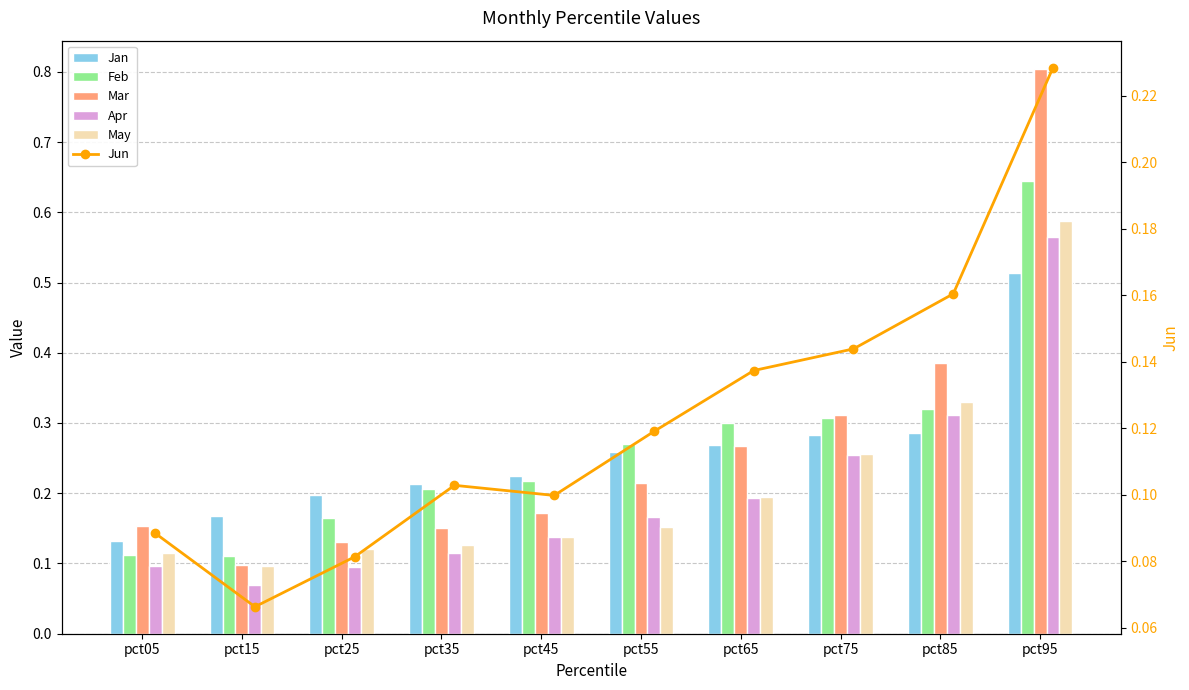

List the labels in order of Feb value, smallest first.

pct15, pct05, pct25, pct35, pct45, pct55, pct65, pct75, pct85, pct95